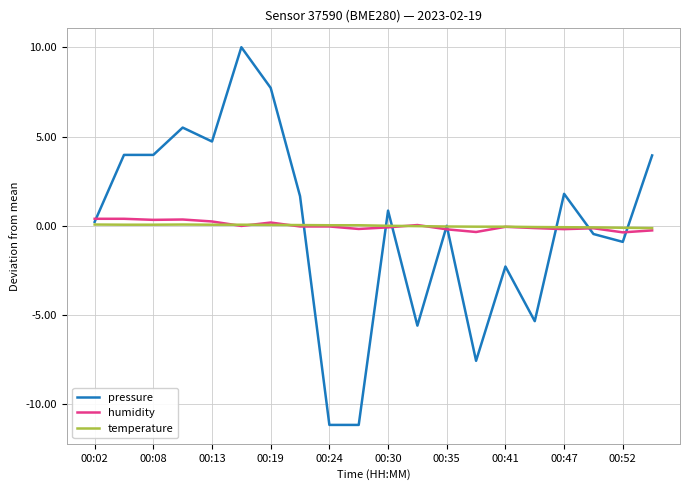

List the series in order of their peak value, lowest first.

temperature, humidity, pressure